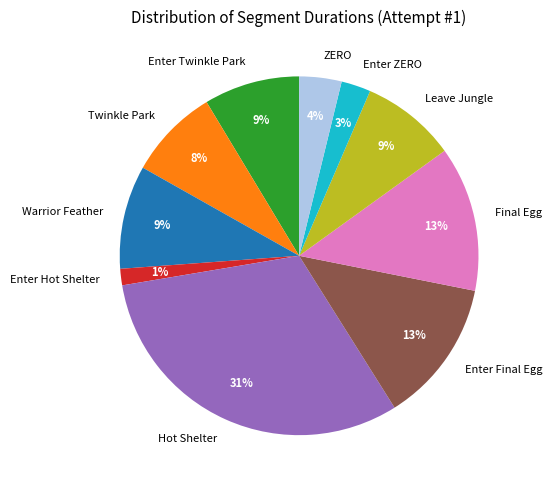

Which has a higher value, Enter ZERO or Twinkle Park?

Twinkle Park